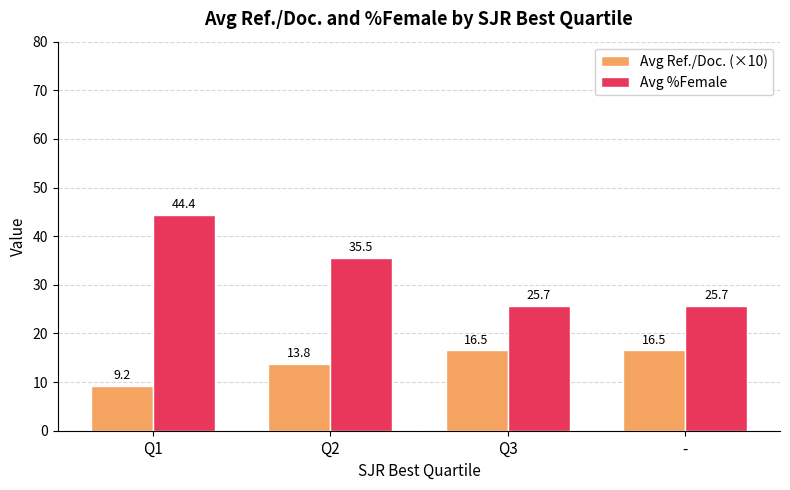

Where is Avg Ref./Doc. (×10) nearest to the value 12?

Q2